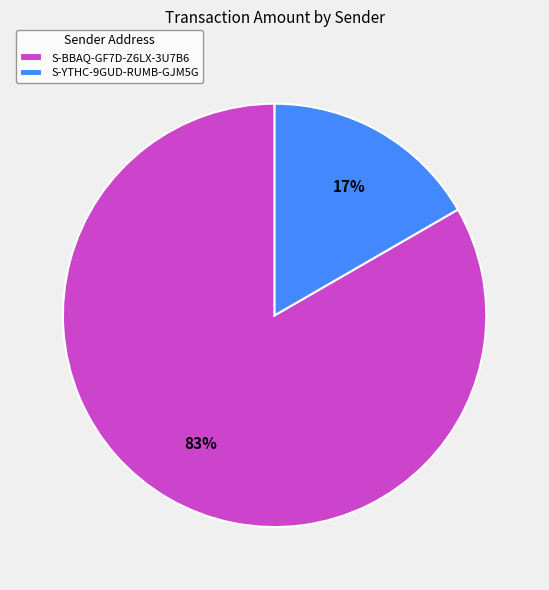

Is it true that S-YTHC-9GUD-RUMB-GJM5G is 3% of the pie?

False